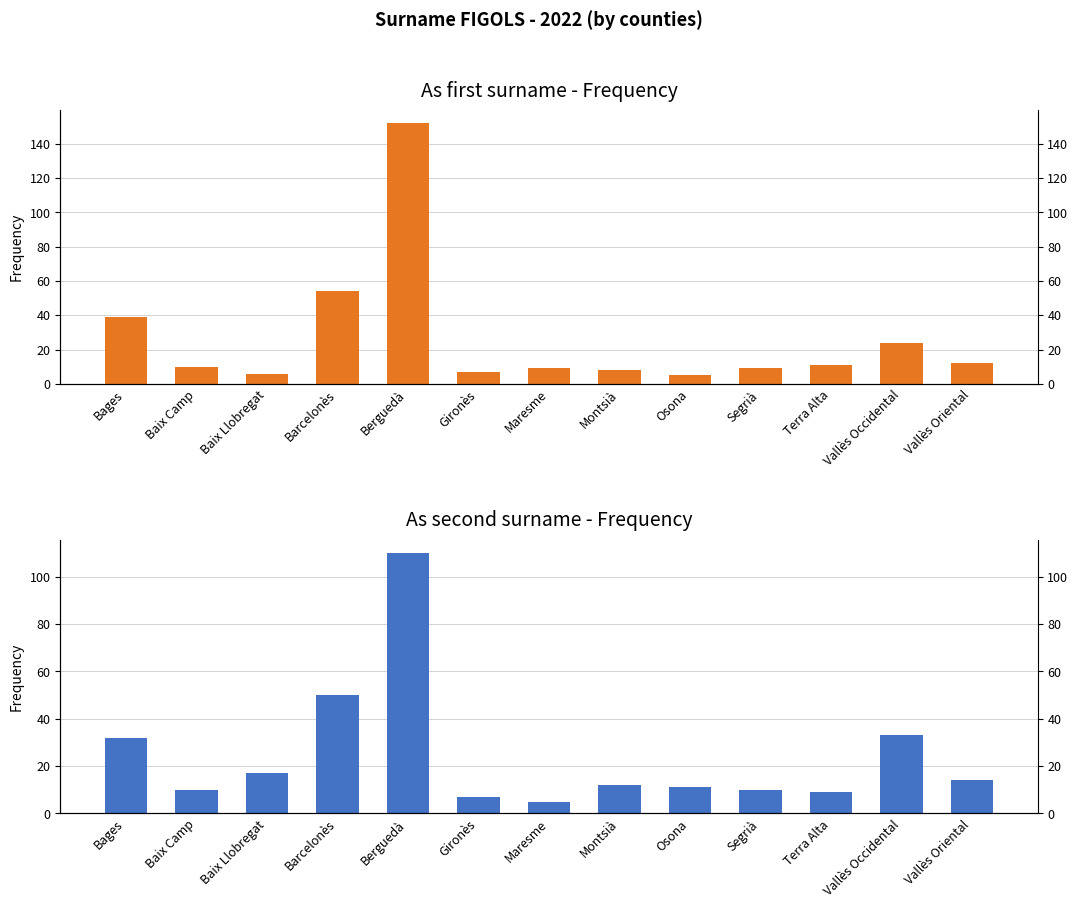

At Bages, list the series in order from largest to smallest.

As first surname. Frequency, As second surname. Frequency